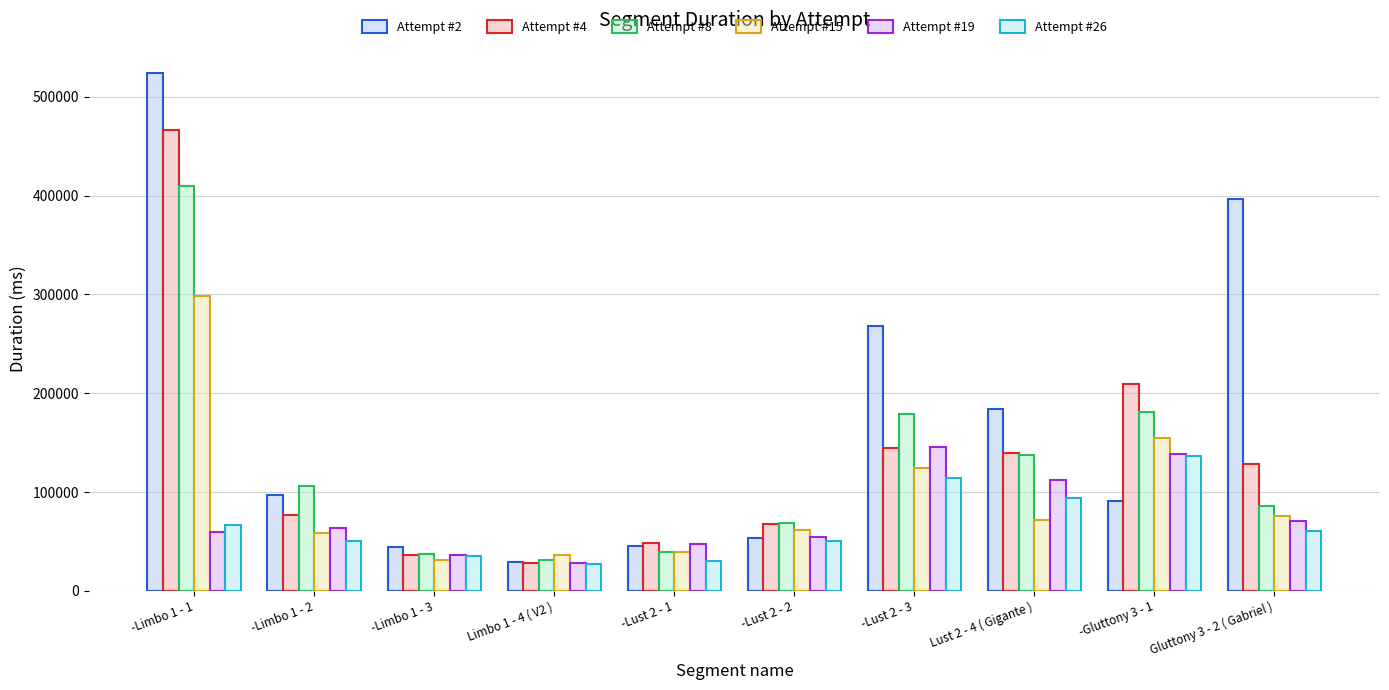

How many series are shown in this chart?

6